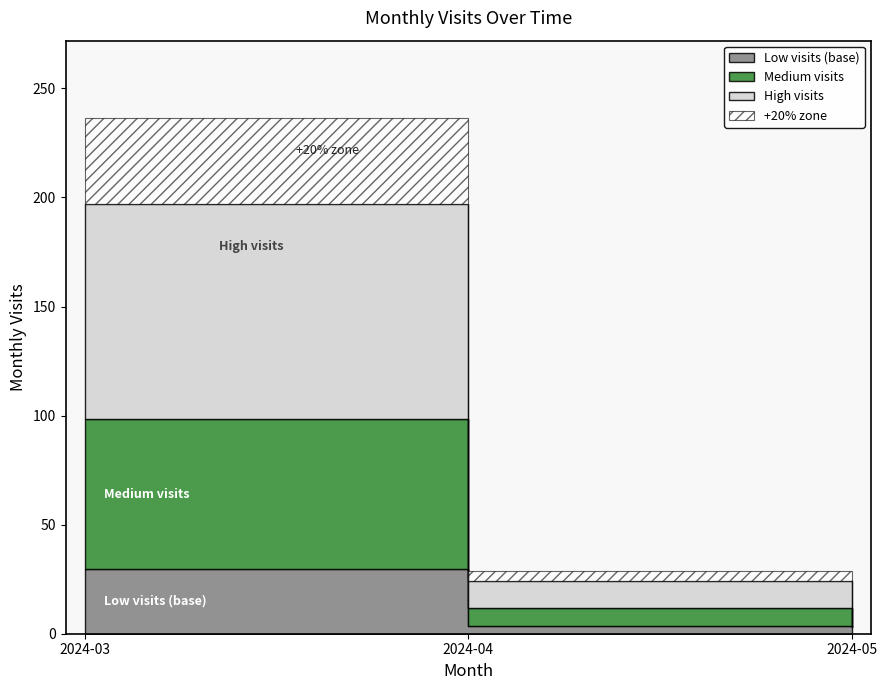

Rank the categories by value from highest to lowest.

2024-03, 2024-04, 2024-05